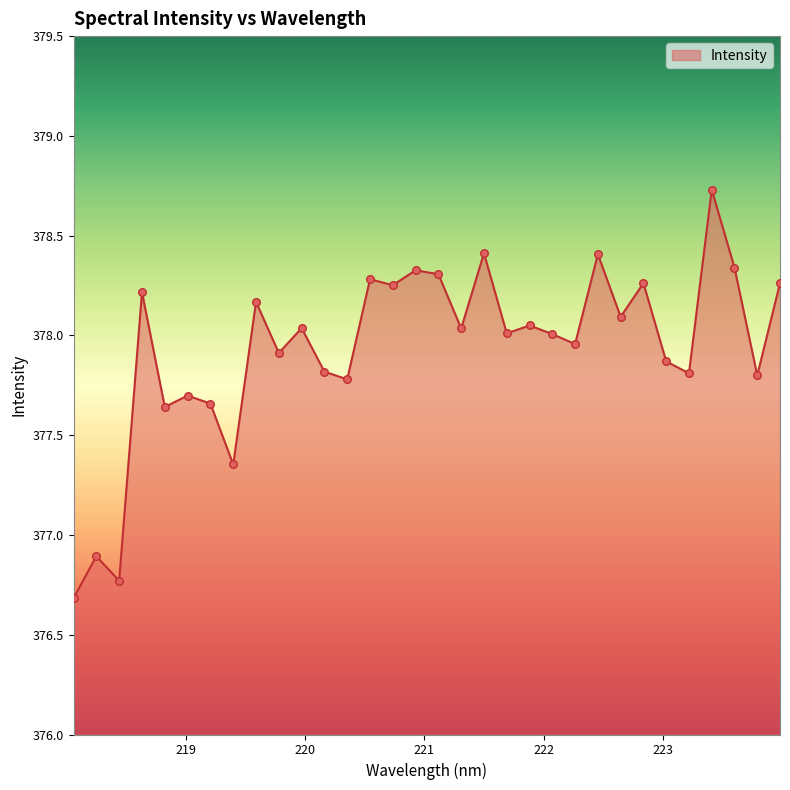

What is the maximum value shown in the chart?

378.7